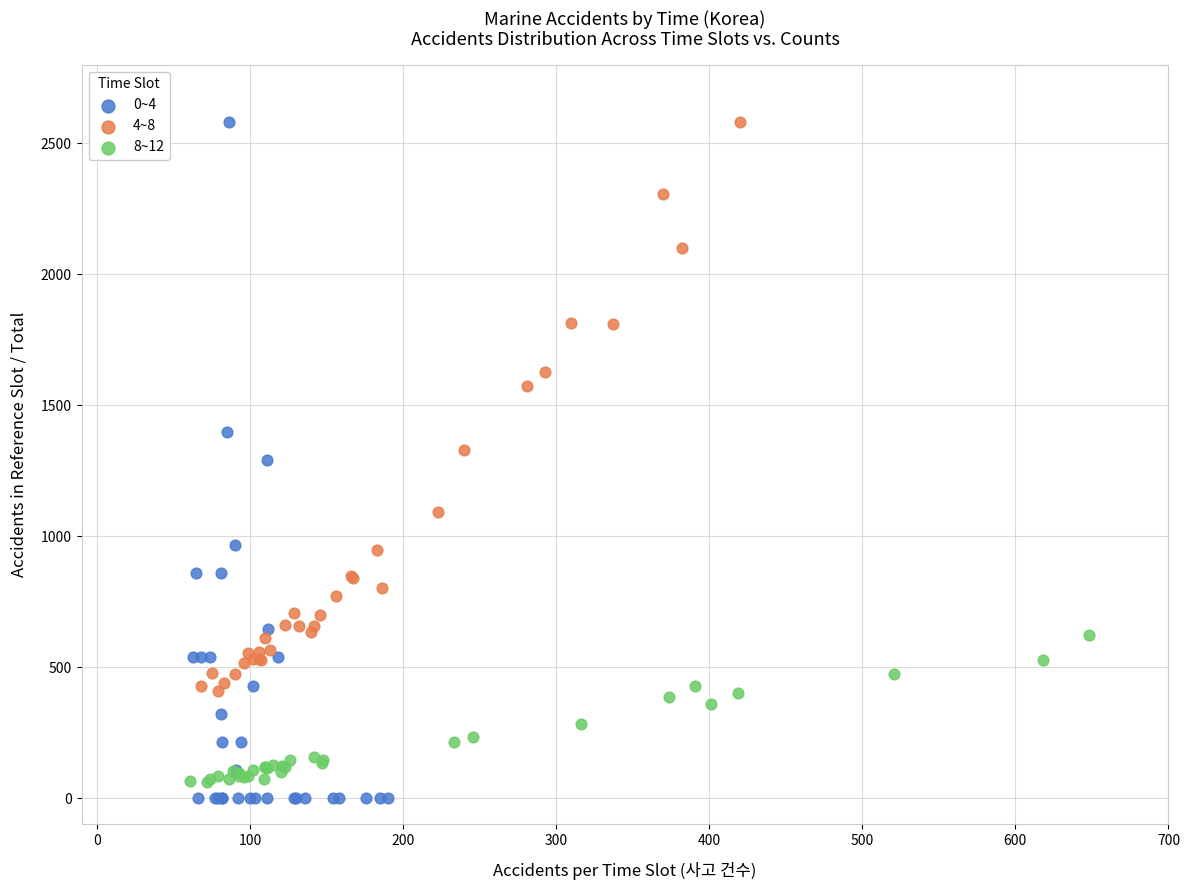

What are all the series names shown in the legend?

0~4, 4~8, 8~12